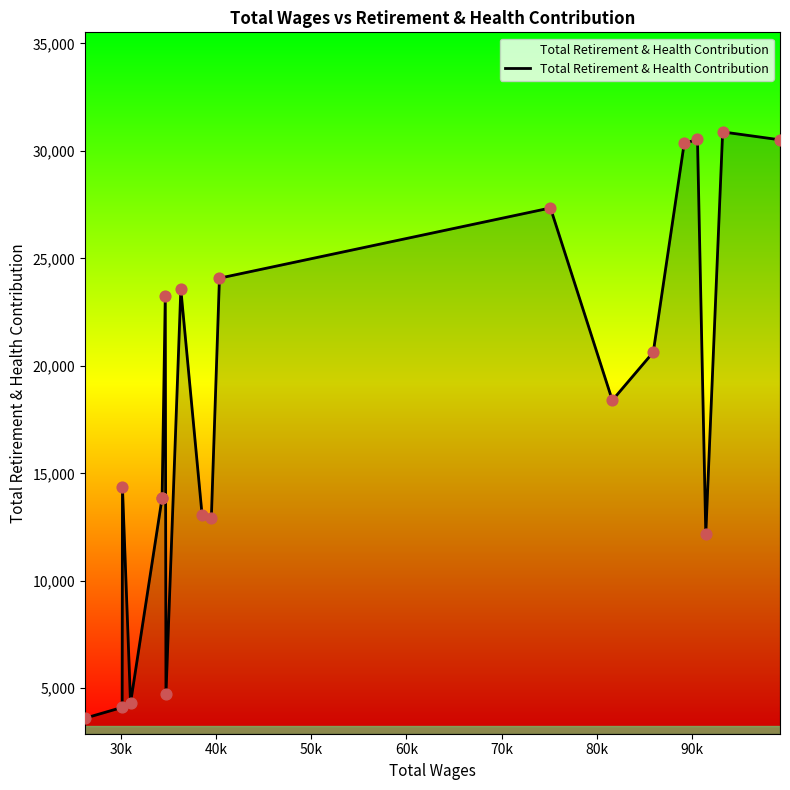

What is the greatest value displayed?

30881